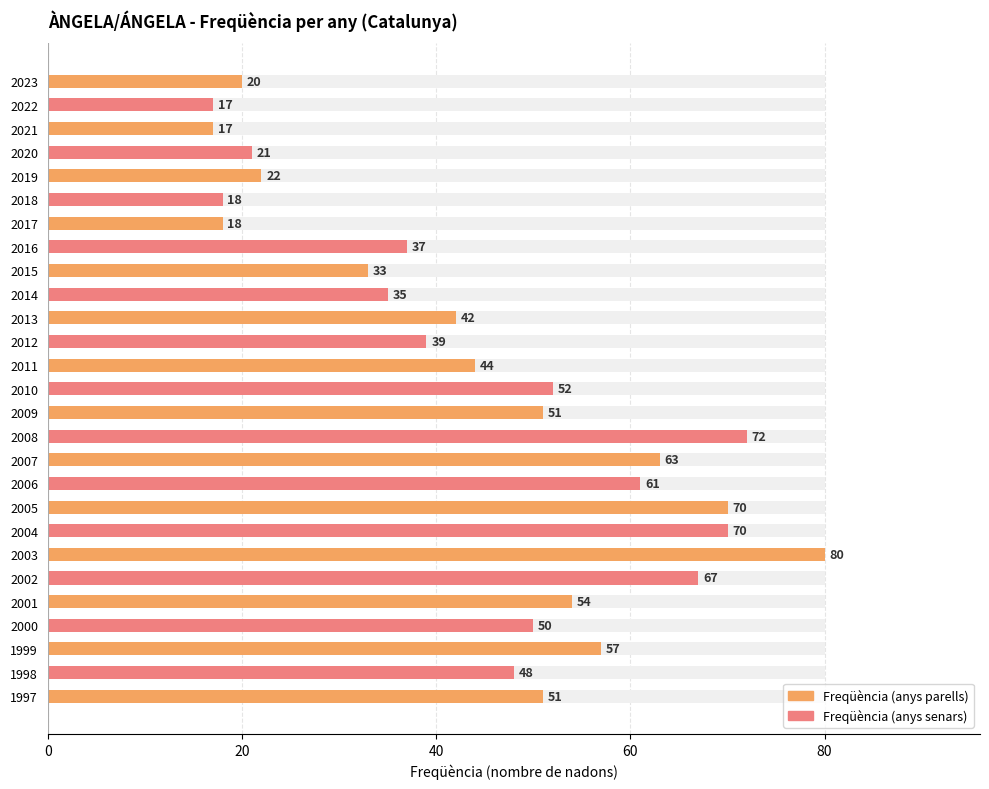

Count the number of values greater than 48.

13